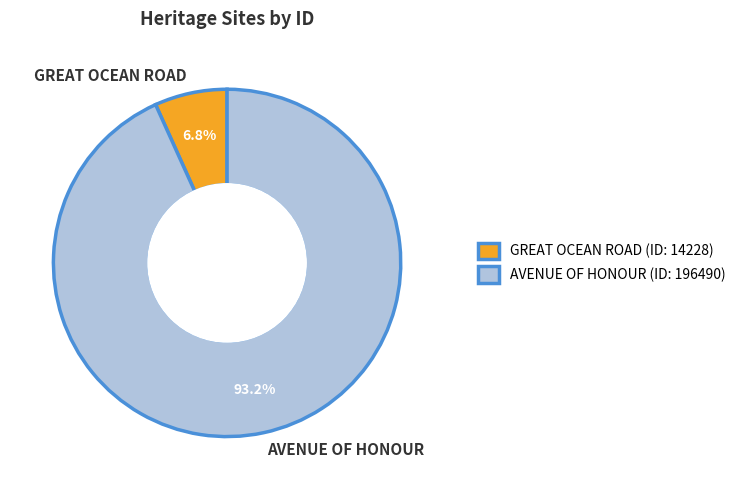

What is the smallest slice in the pie chart?

GREAT OCEAN ROAD